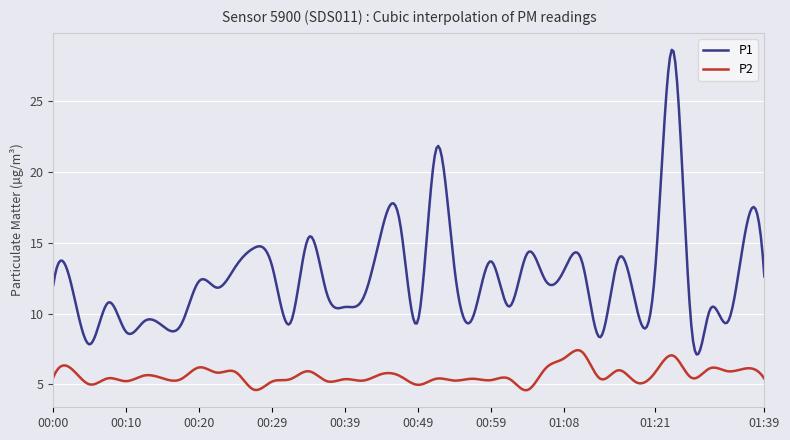

Which series has the largest range (max minus min)?

P1